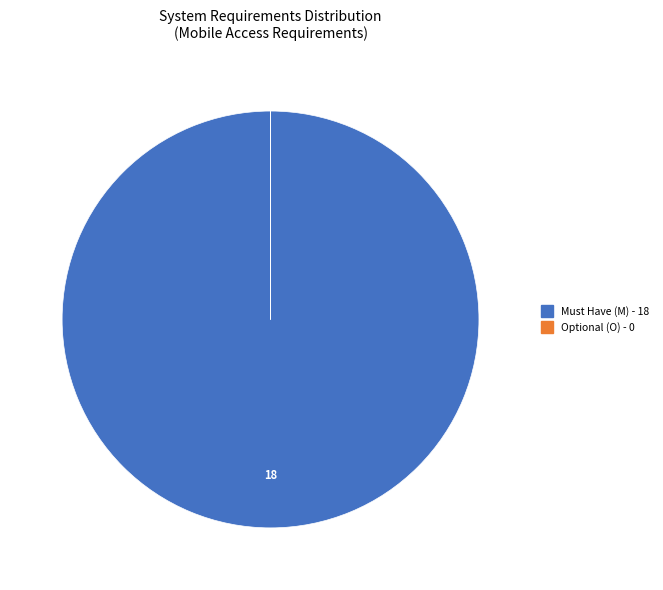

Does any single category account for the majority?

Yes